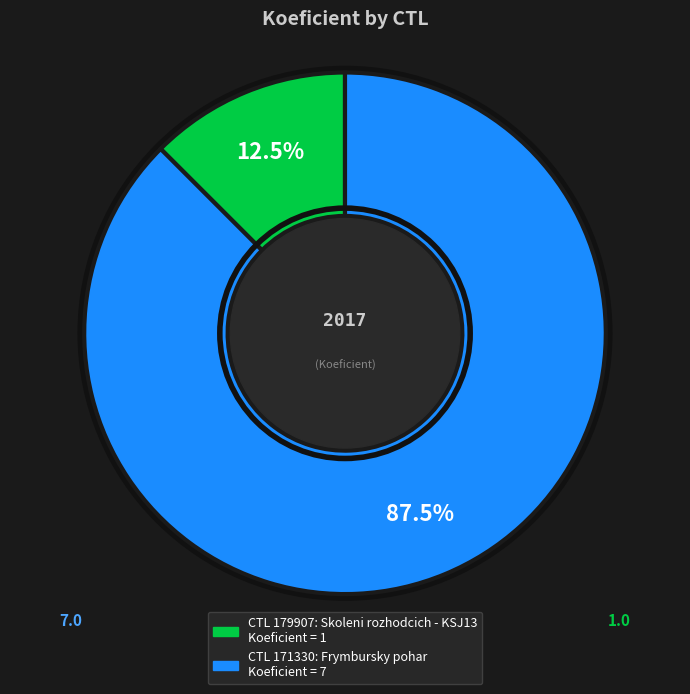

Count the number of slices in the pie.

2